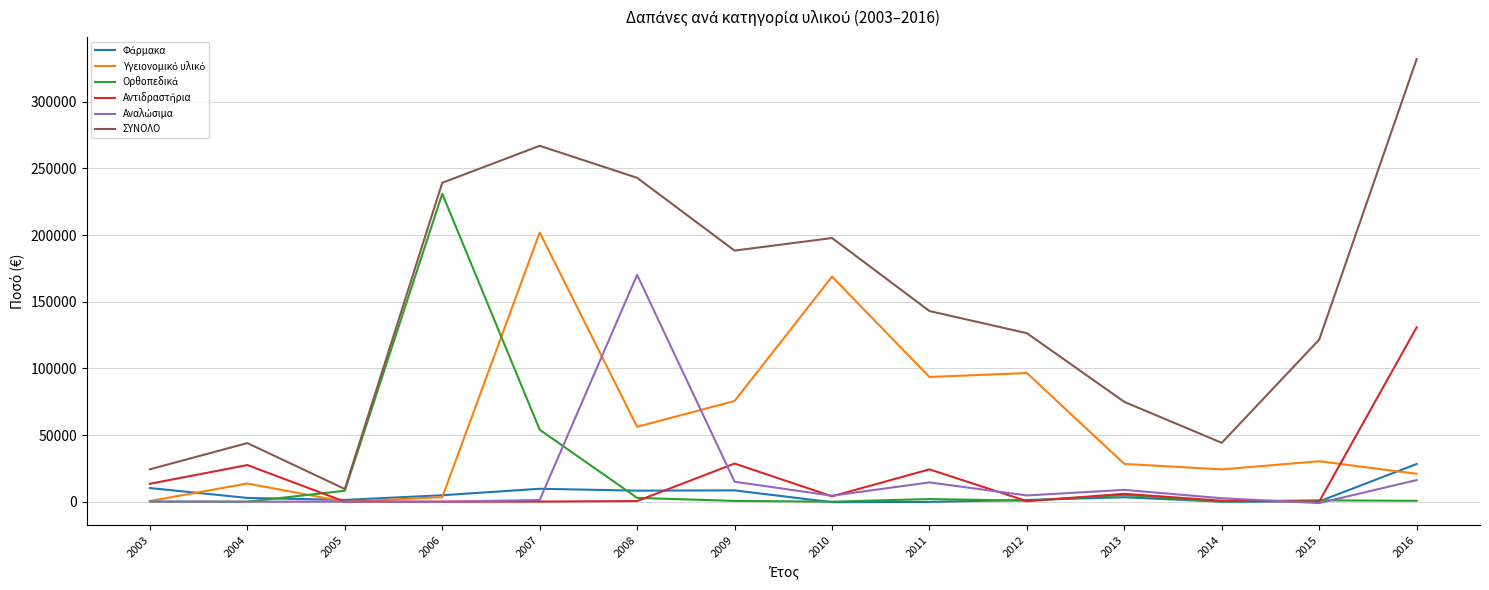

What is the greatest value displayed?

331997.6